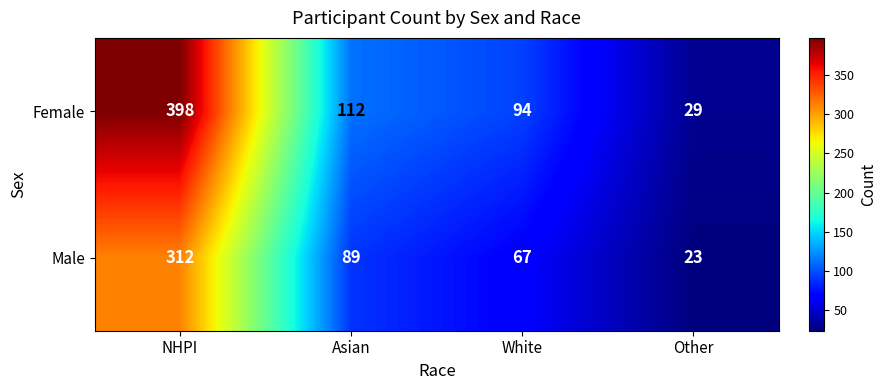

What is the total value across all series at Other?

52